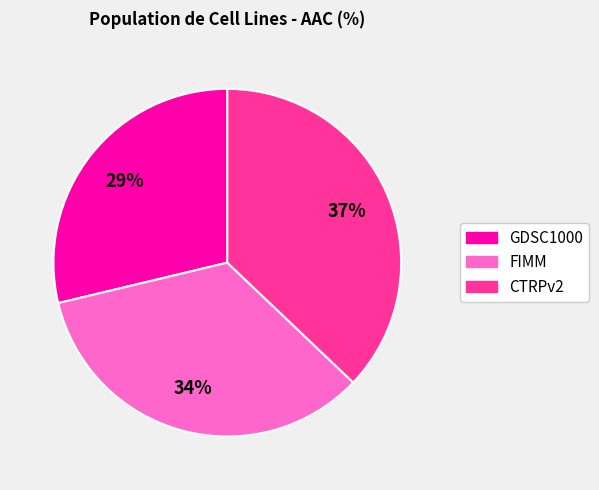

To the nearest percent, what is the average slice percentage?

33%